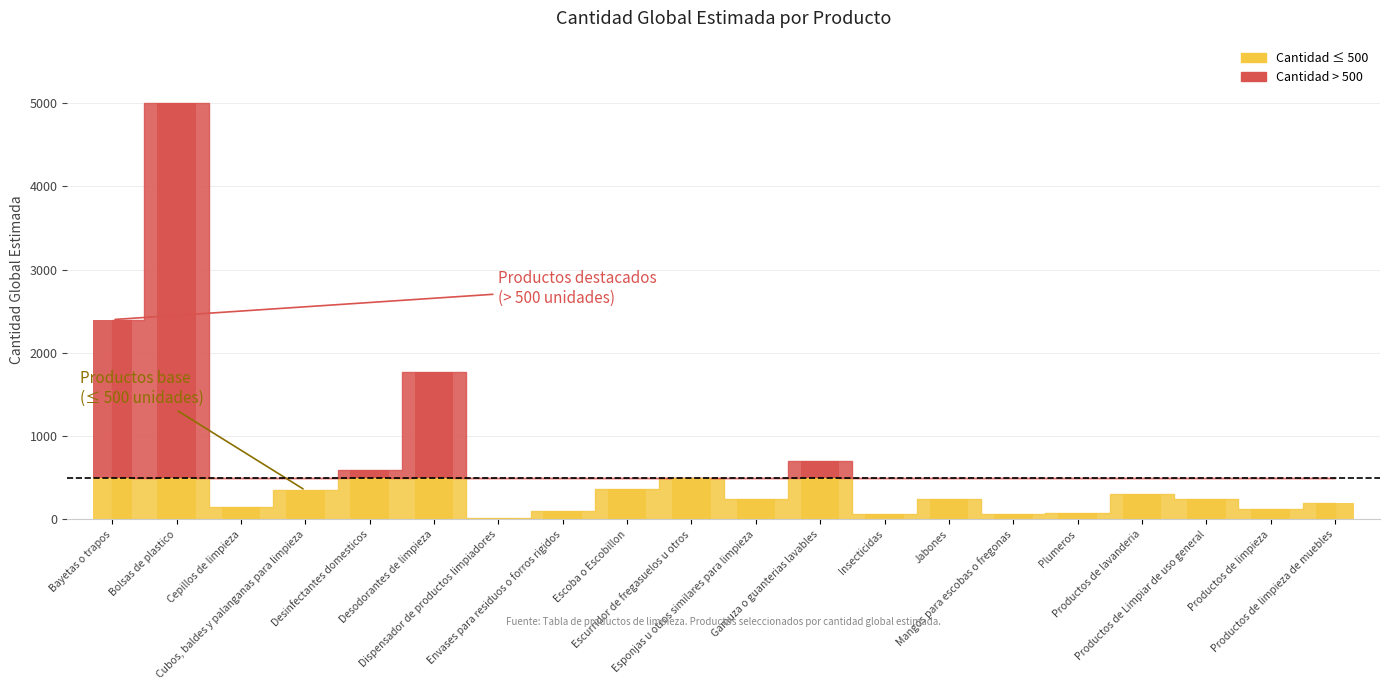

Rank the categories by value from lowest to highest.

Dispensador de productos limpiadores, Insecticidas, Mangos para escobas o fregonas, Plumeros, Envases para residuos o forros rigidos, Productos de limpieza, Cepillos de limpieza, Productos de limpieza de muebles, Esponjas u otros similares para limpieza, Jabones, Productos de Limpiar de uso general, Productos de lavanderia, Cubos, baldes y palanganas para limpieza, Escoba o Escobillon, Escurridor de fregasuelos u otros, Desinfectantes domesticos, Gamuza o guanterias lavables, Desodorantes de limpieza, Bayetas o trapos, Bolsas de plastico